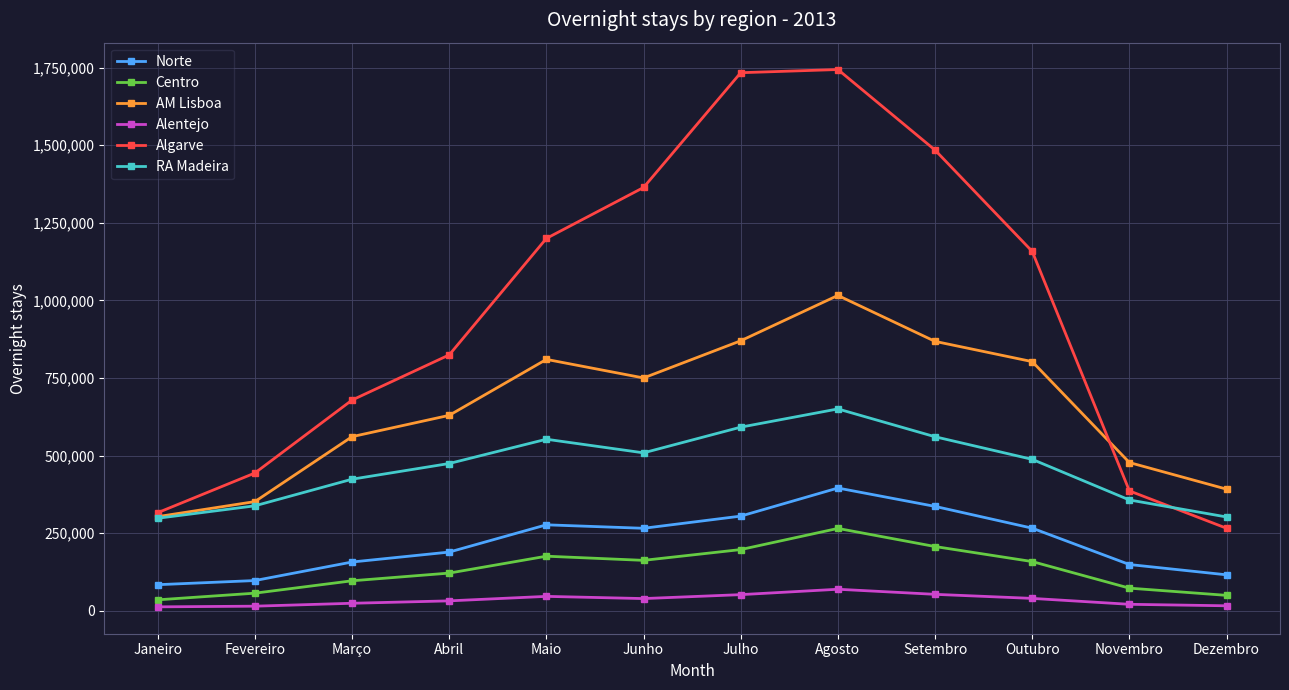

What is the difference between the Alentejo values at Agosto and Junho?

30058